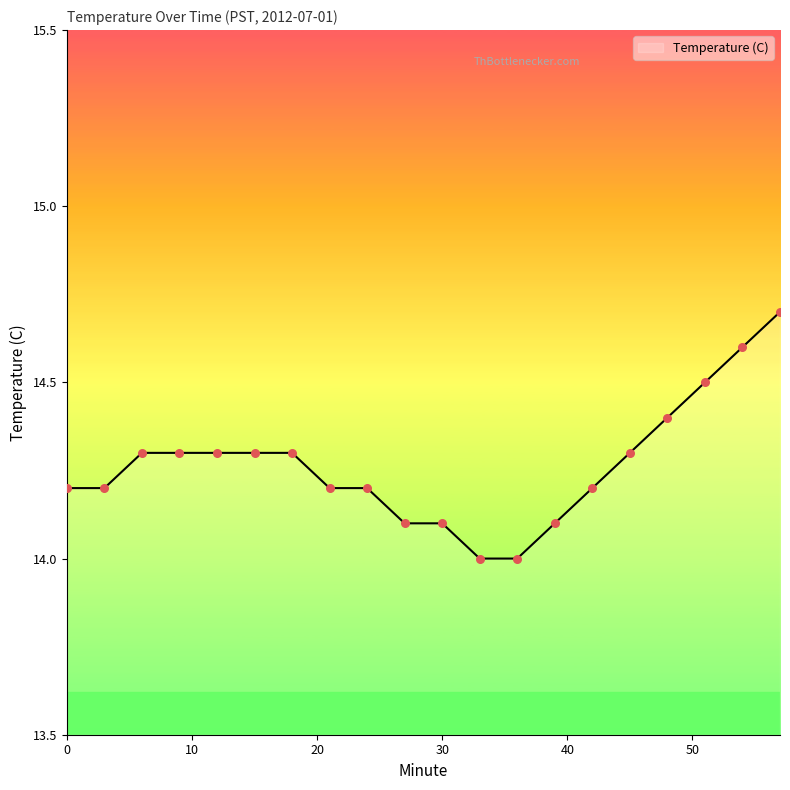

What is the smallest value displayed?

14.0